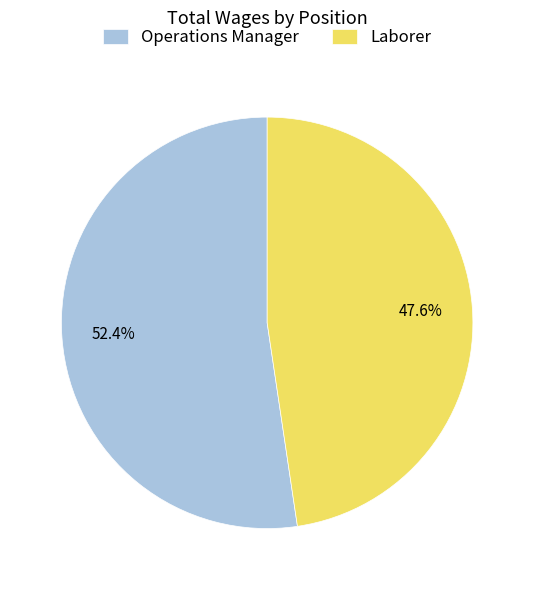

To the nearest percent, what is the difference between the Laborer and Operations Manager slice percentages?

5%